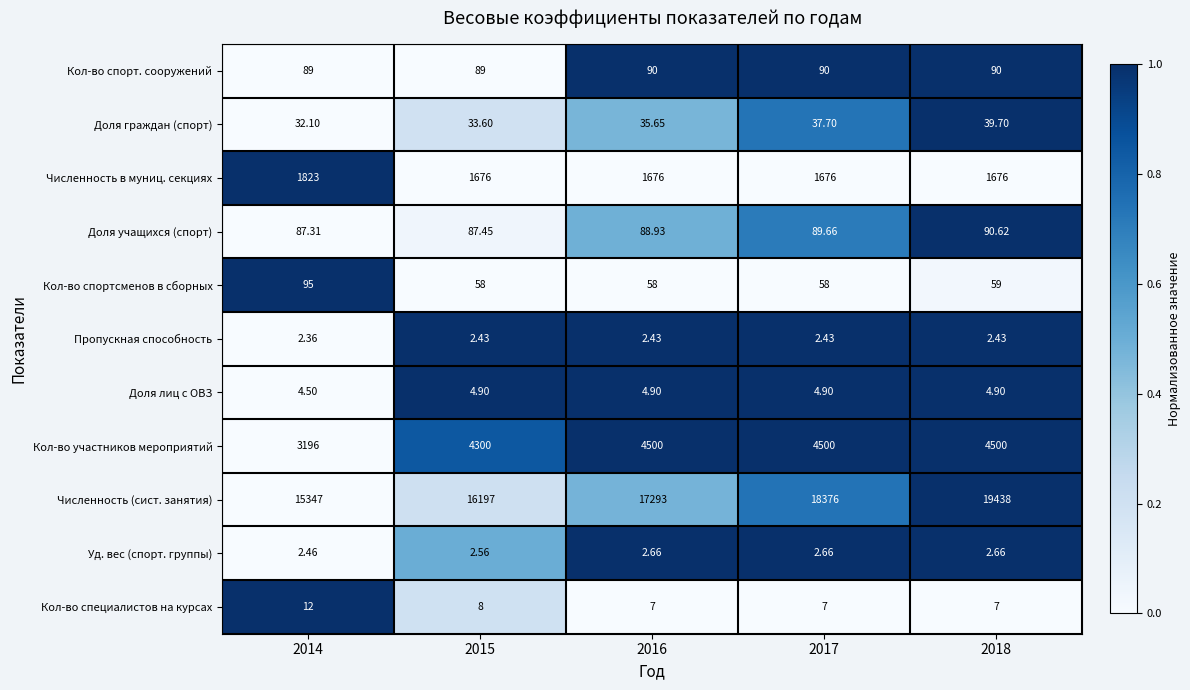

Which series has the largest range (max minus min)?

Численность (сист. занятия)